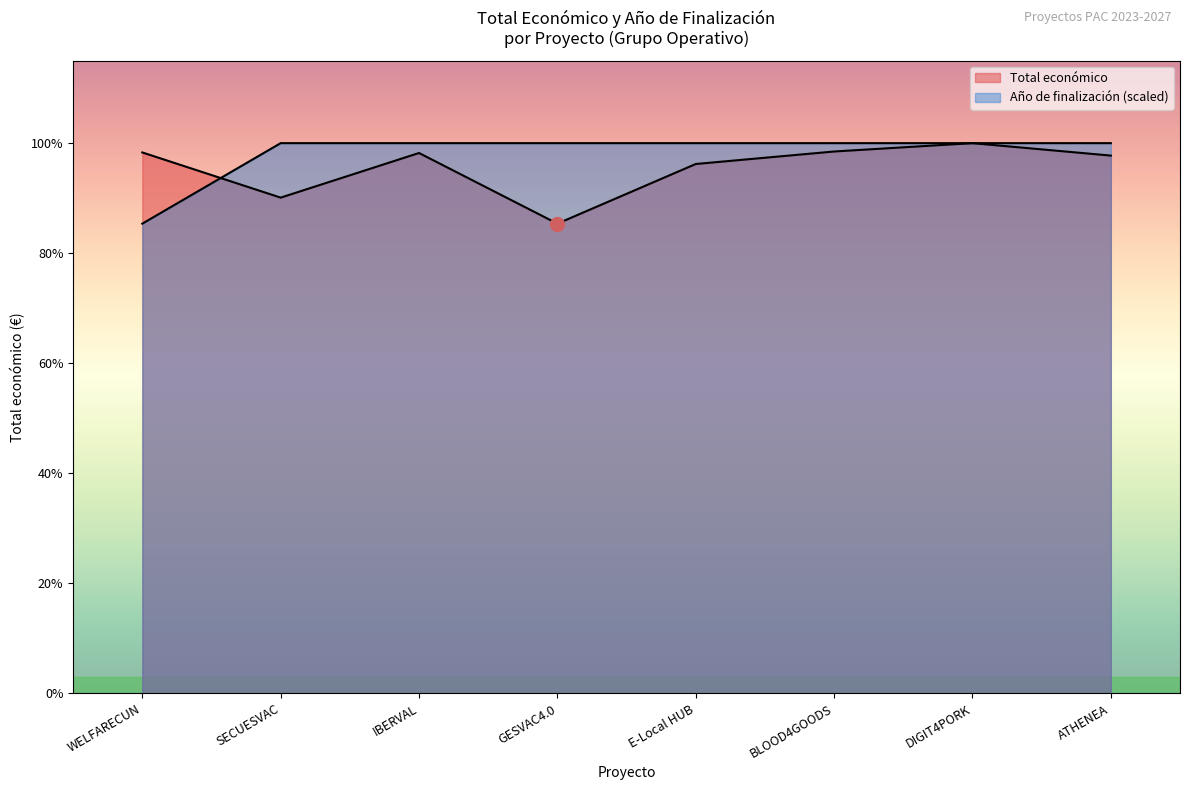

What is the greatest value displayed?

609206.0